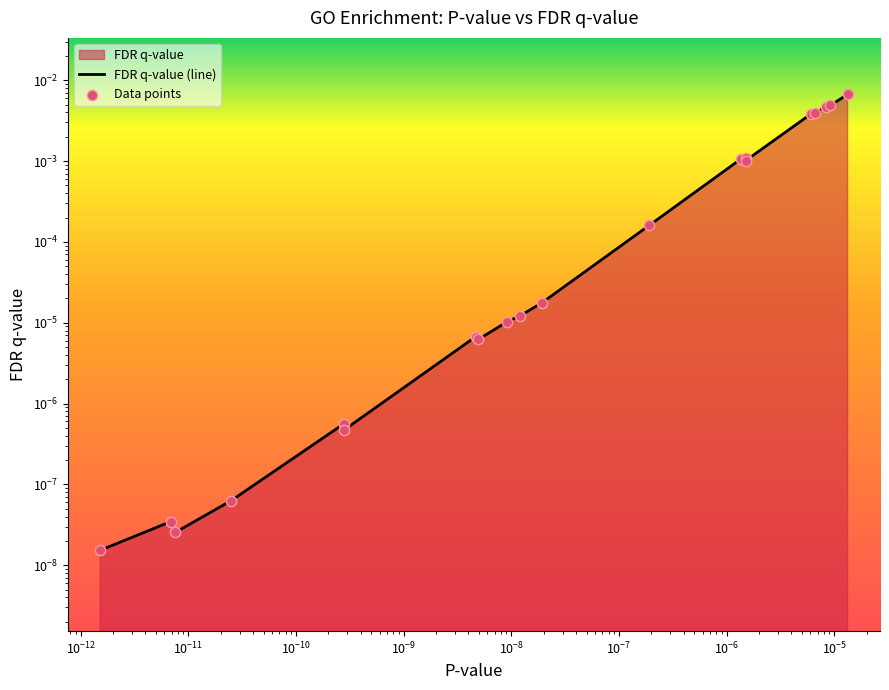

Which series has the widest spread of Y values?

FDR q-value (line)